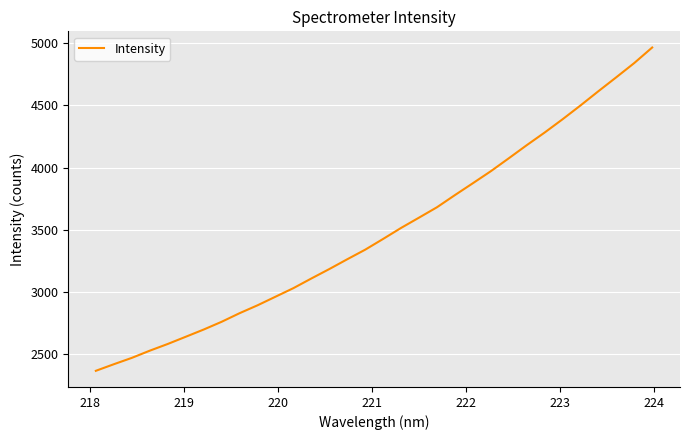

What is the difference between the maximum and minimum values?

2603.1